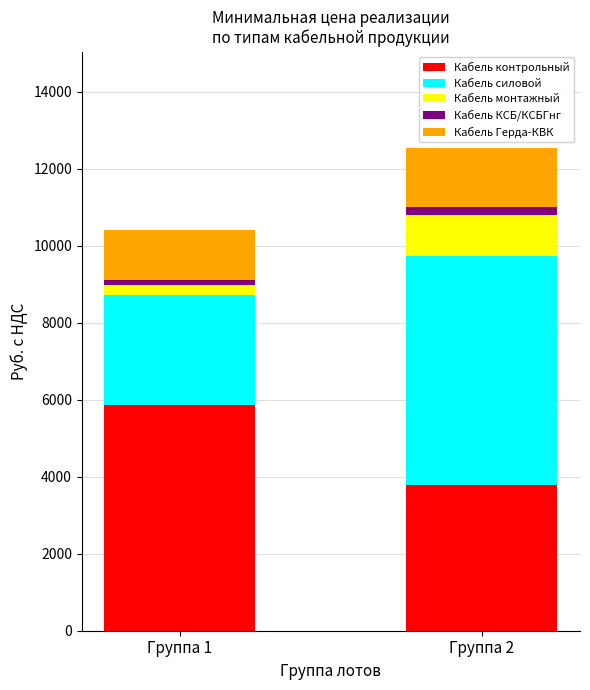

What is the total value across all series at Группа 2?

12537.1